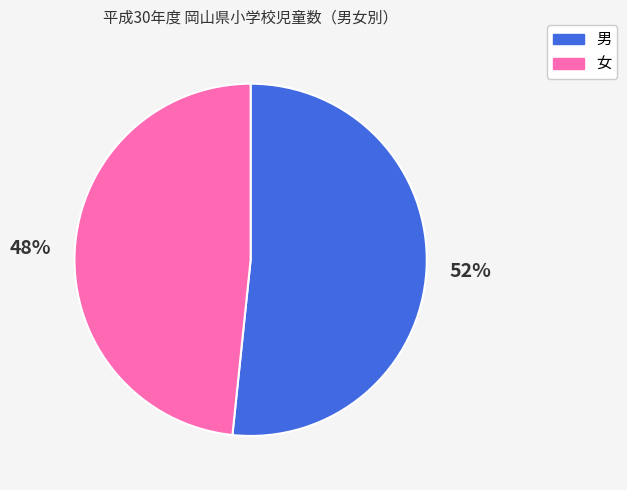

How many slices are in this pie chart?

2